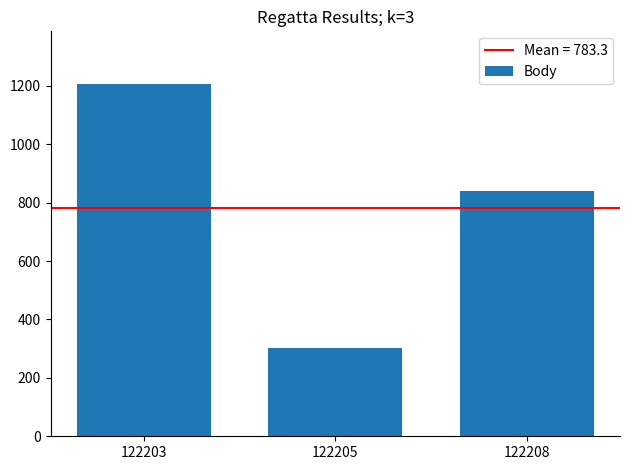

Read the value at 122205, to the nearest 10.

300